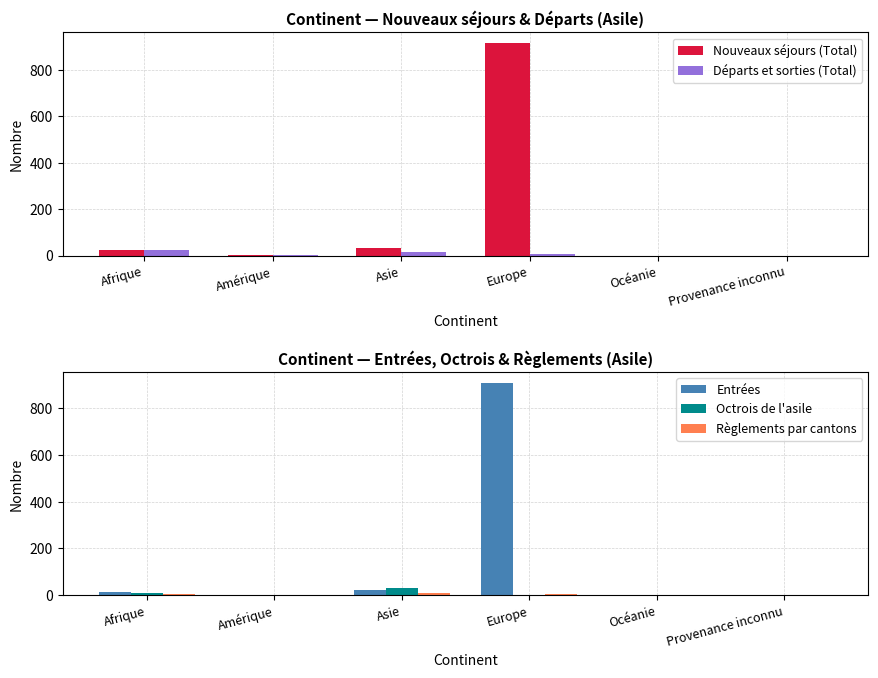

What is the difference between the maximum and minimum values in the Nouveaux séjours (Total) series?

916